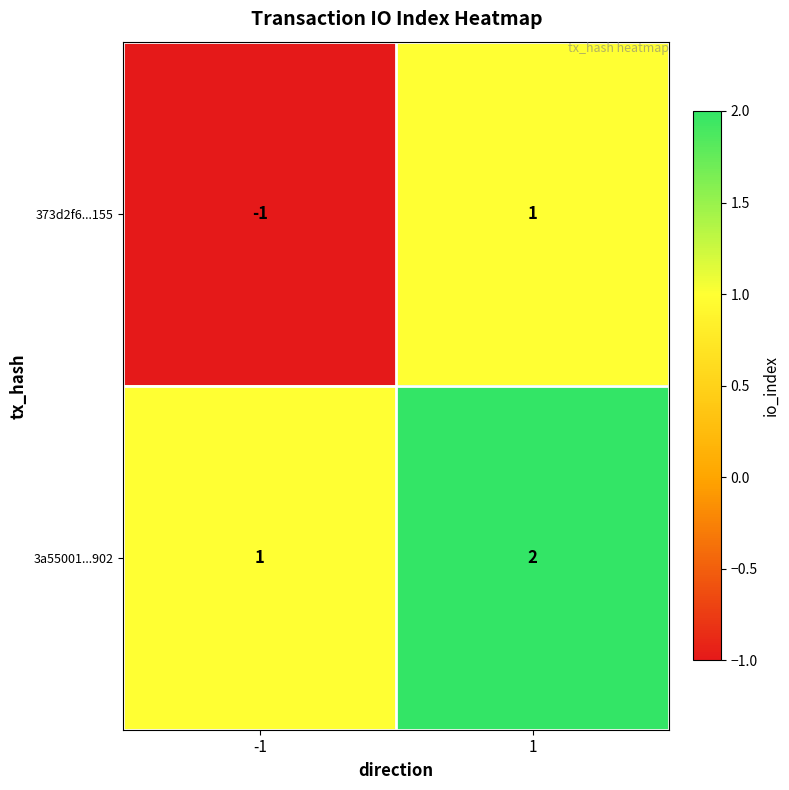

How many distinct data groups are displayed?

2